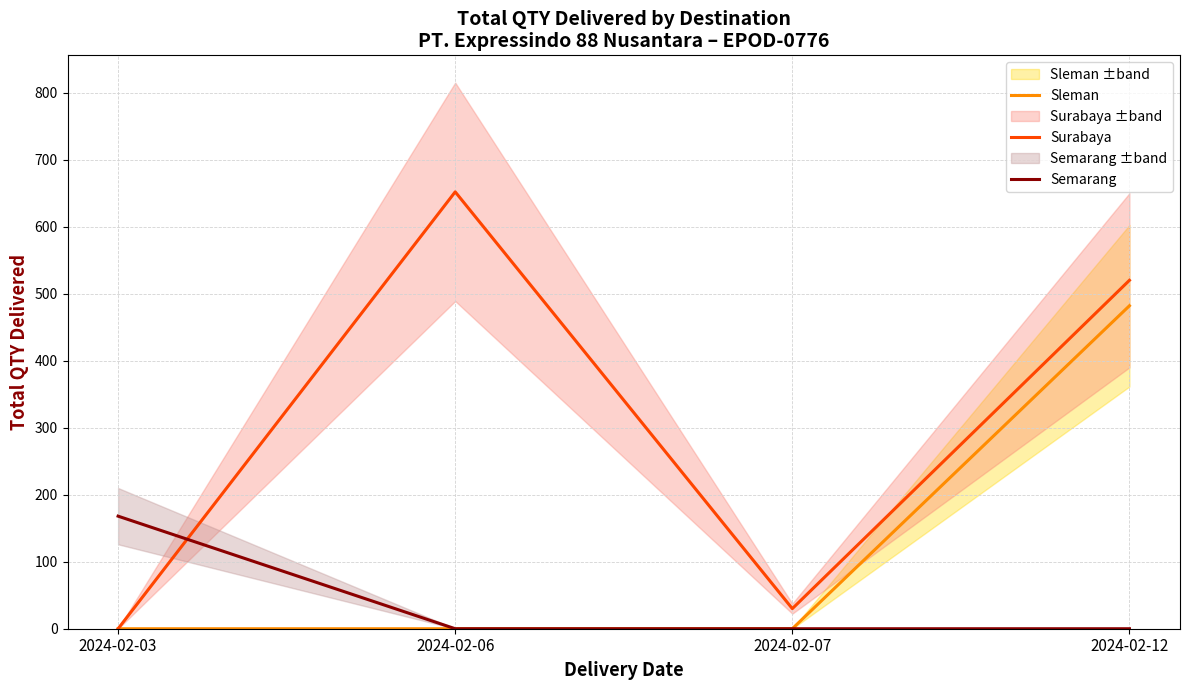

What is the maximum value for Surabaya?

652